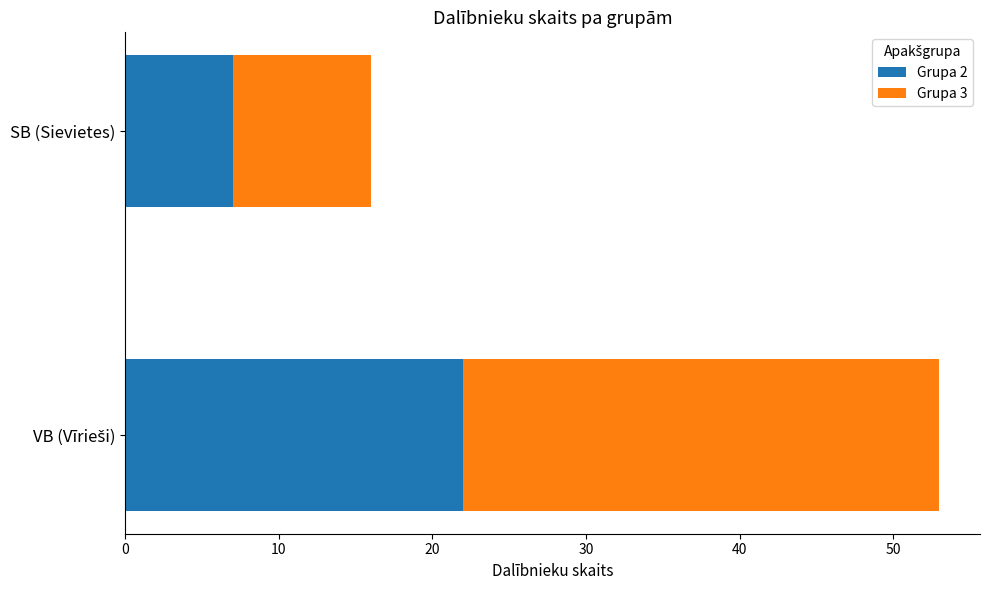

How many distinct data groups are displayed?

2